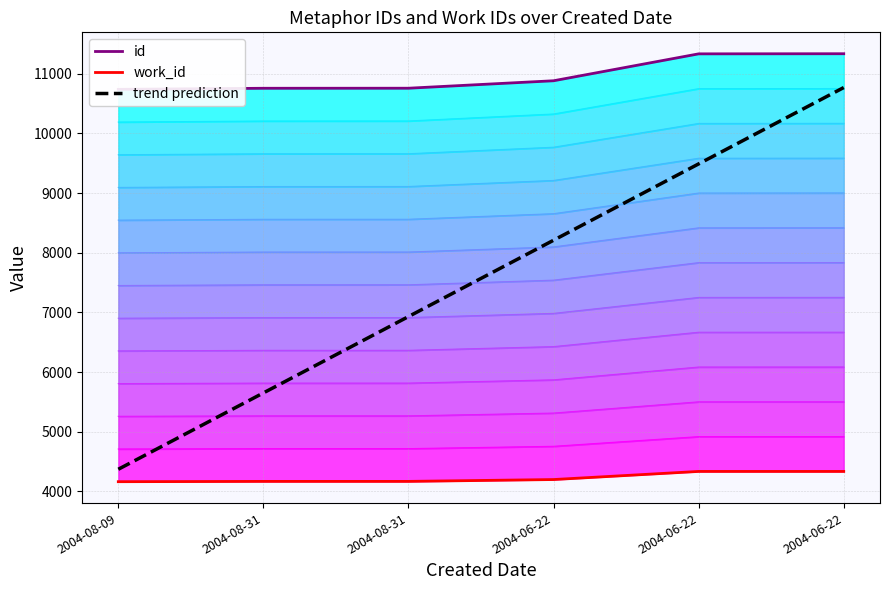

What value does the trend prediction series have at 2004-06-22?

8210.0